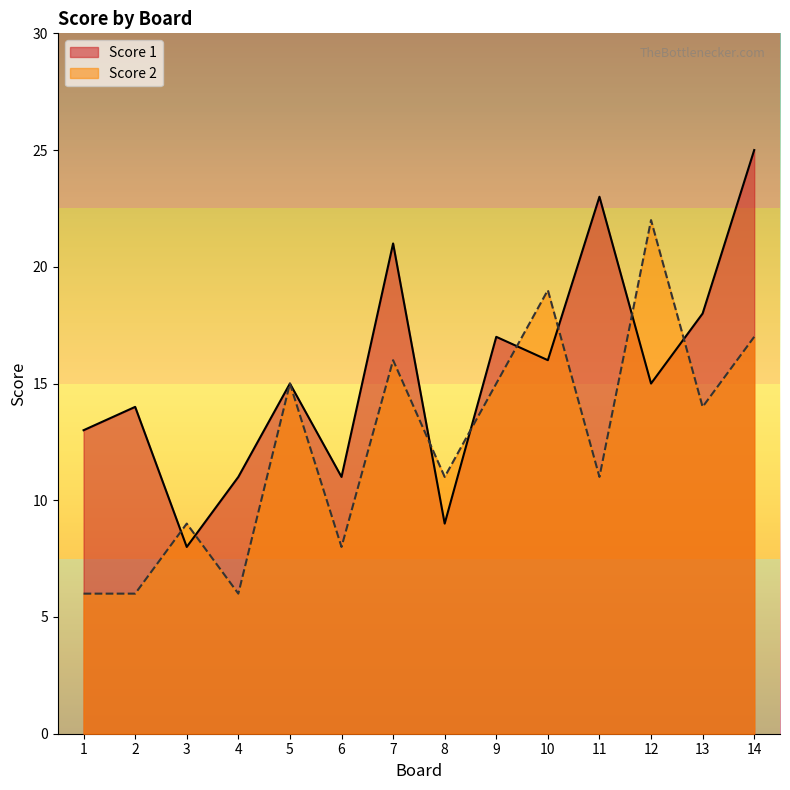

List the labels in order of Score 1 value, largest first.

14, 11, 7, 13, 9, 10, 5, 12, 2, 1, 4, 6, 8, 3